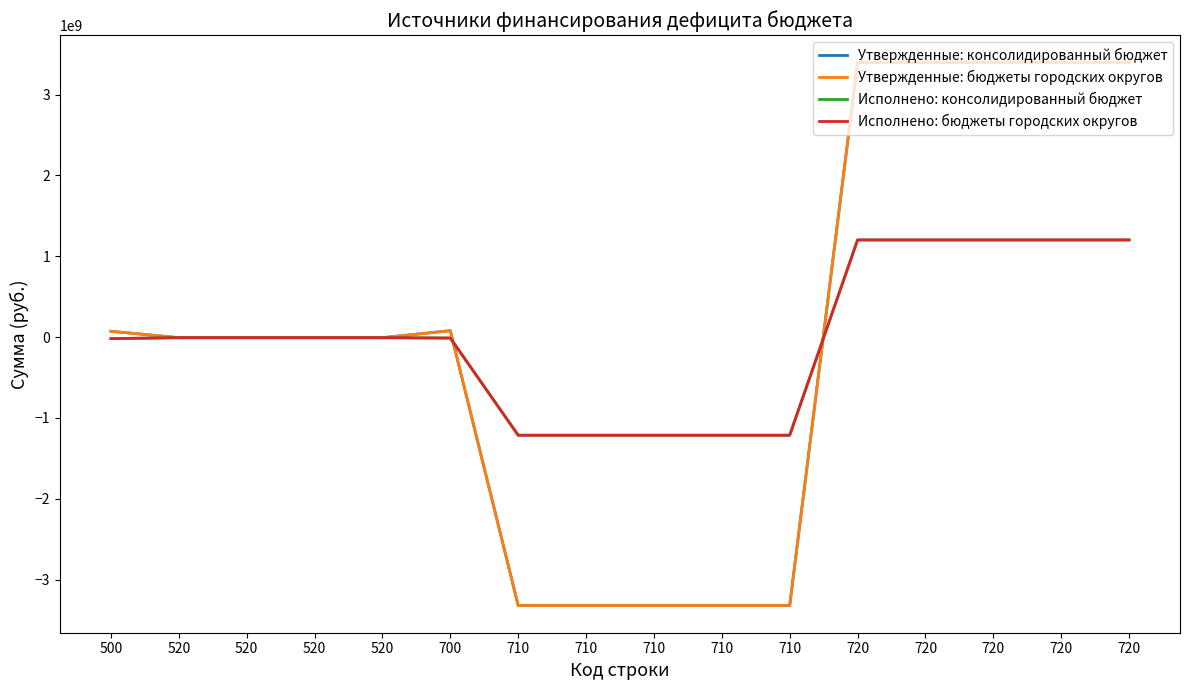

Which series has the widest spread of values?

Утвержденные: консолидированный бюджет